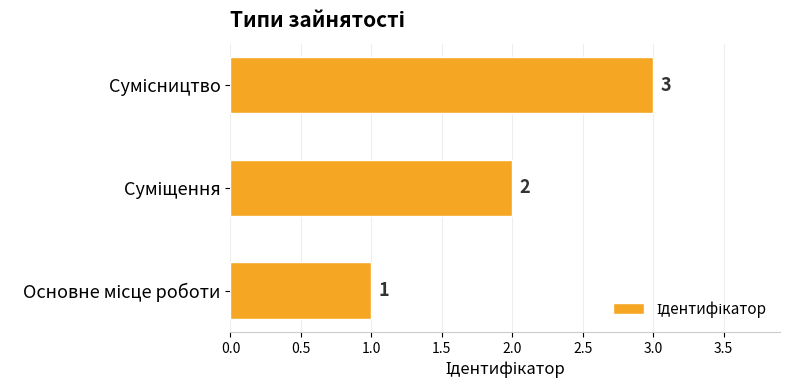

How many bars are there in total?

3